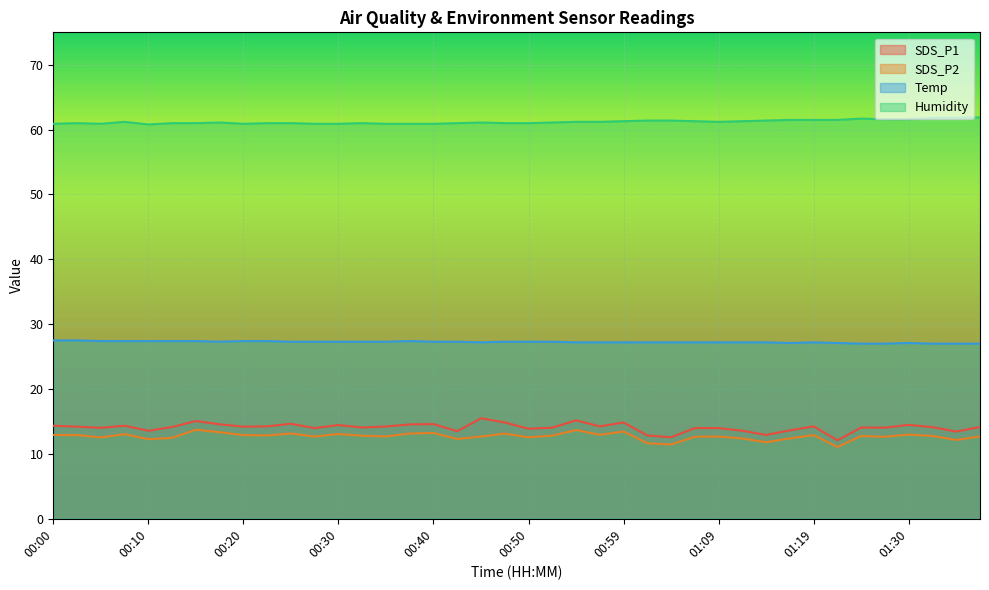

What is the difference between the SDS_P2 values at 00:40 and 00:42?

0.9